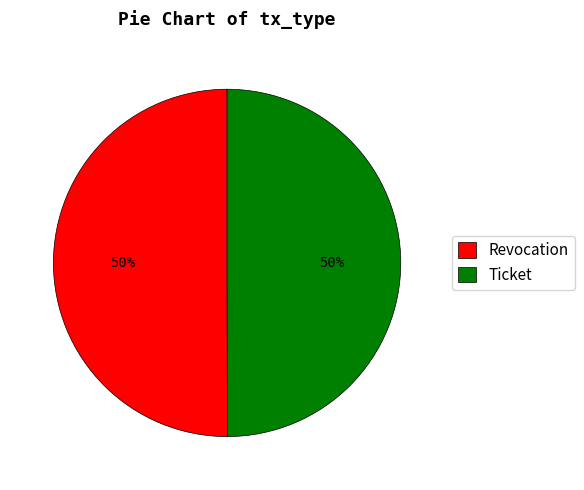

Approximately how many times larger is the value at Ticket compared to Revocation?

1.0